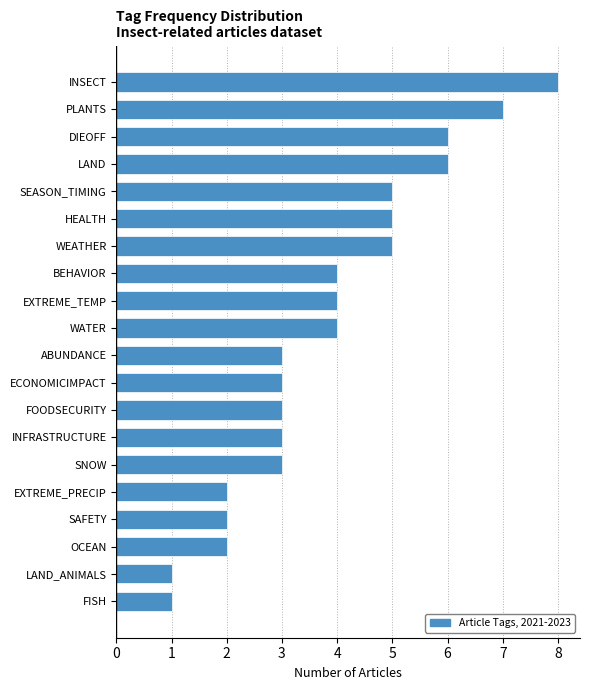

Reading bottom to top, transcribe all the data shown in this chart.

FISH=1	LAND_ANIMALS=1	OCEAN=2	SAFETY=2	EXTREME_PRECIP=2	SNOW=3	INFRASTRUCTURE=3	FOODSECURITY=3	ECONOMICIMPACT=3	ABUNDANCE=3	WATER=4	EXTREME_TEMP=4	BEHAVIOR=4	WEATHER=5	HEALTH=5	SEASON_TIMING=5	LAND=6	DIEOFF=6	PLANTS=7	INSECT=8